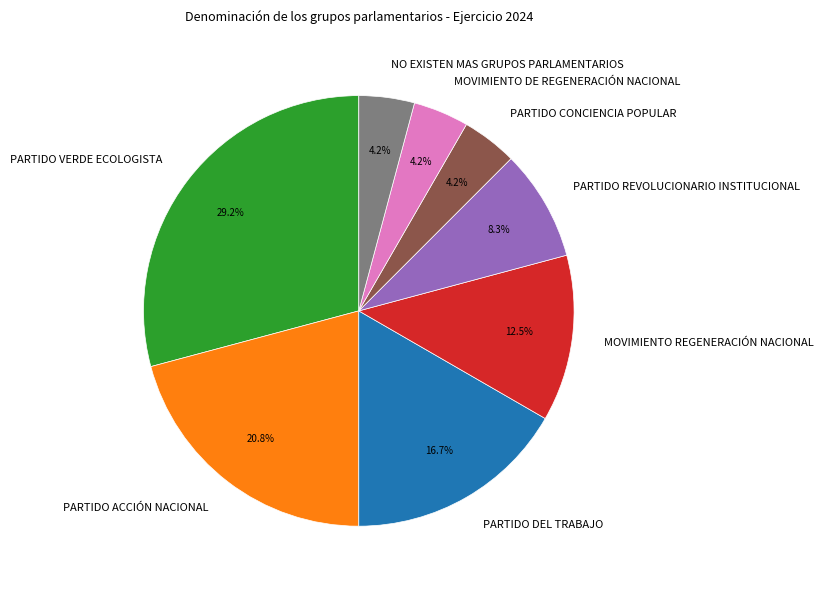

Is it true that PARTIDO VERDE ECOLOGISTA is 29% of the pie?

True